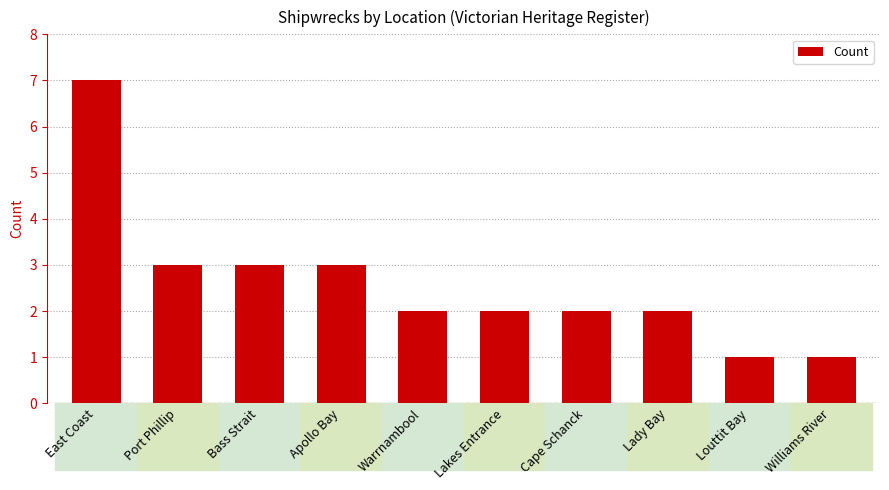

Which label corresponds to the largest value in the chart?

East Coast